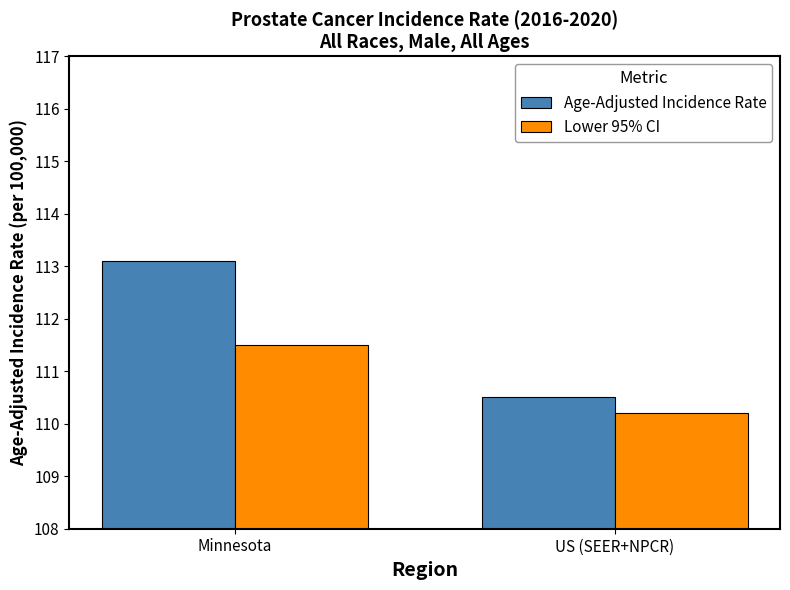

What position from the left is US (SEER+NPCR)?

2